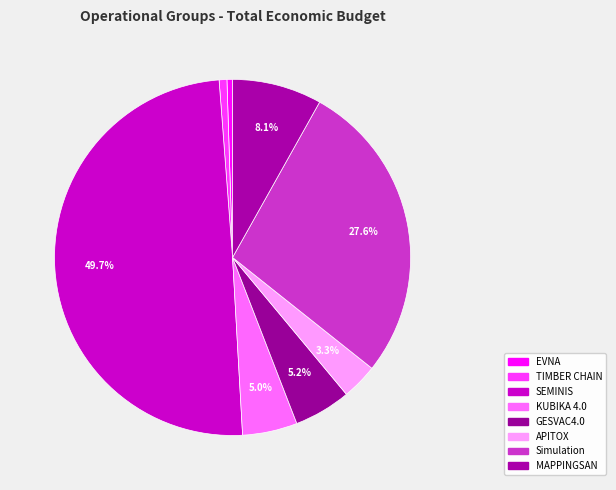

Rank the categories by value from lowest to highest.

EVNA, TIMBER CHAIN, APITOX, KUBIKA 4.0, GESVAC4.0, MAPPINGSAN, Simulation, SEMINIS